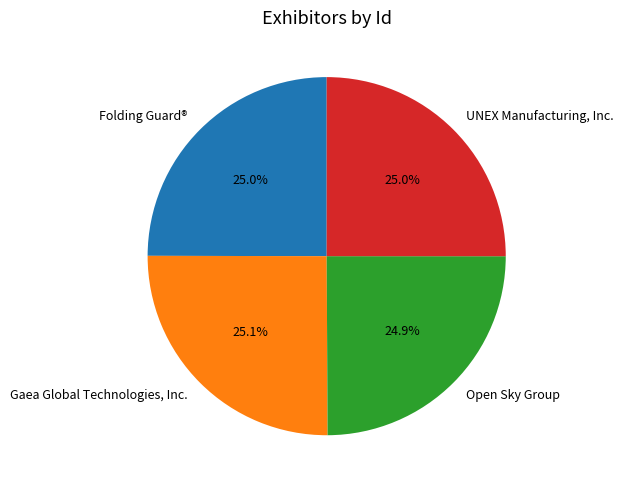

Count the number of slices in the pie.

4